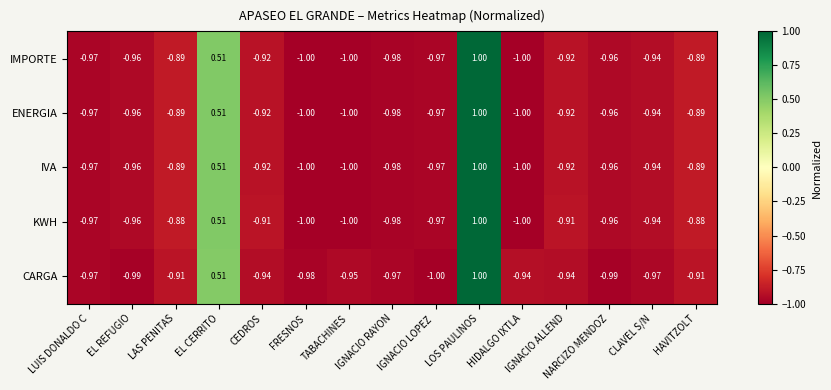

Which series has the largest total across all categories?

KWH